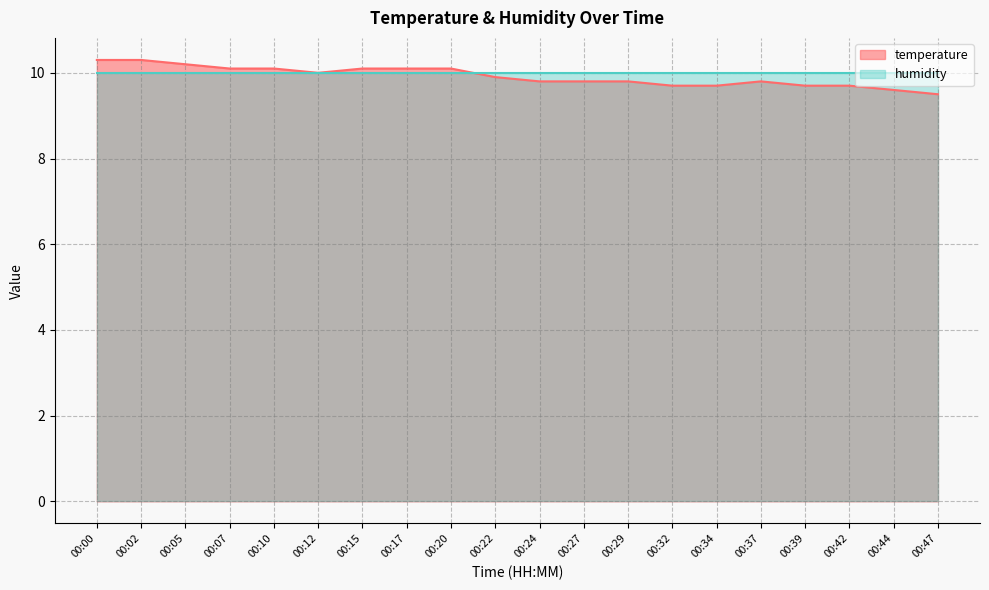

Reading left to right, extract all data points from this chart.

00:00=10.3	00:02=10.3	00:05=10.2	00:07=10.1	00:10=10.1	00:12=10.0	00:15=10.1	00:17=10.1	00:20=10.1	00:22=9.9	00:24=9.8	00:27=9.8	00:29=9.8	00:32=9.7	00:34=9.7	00:37=9.8	00:39=9.7	00:42=9.7	00:44=9.6	00:47=9.5